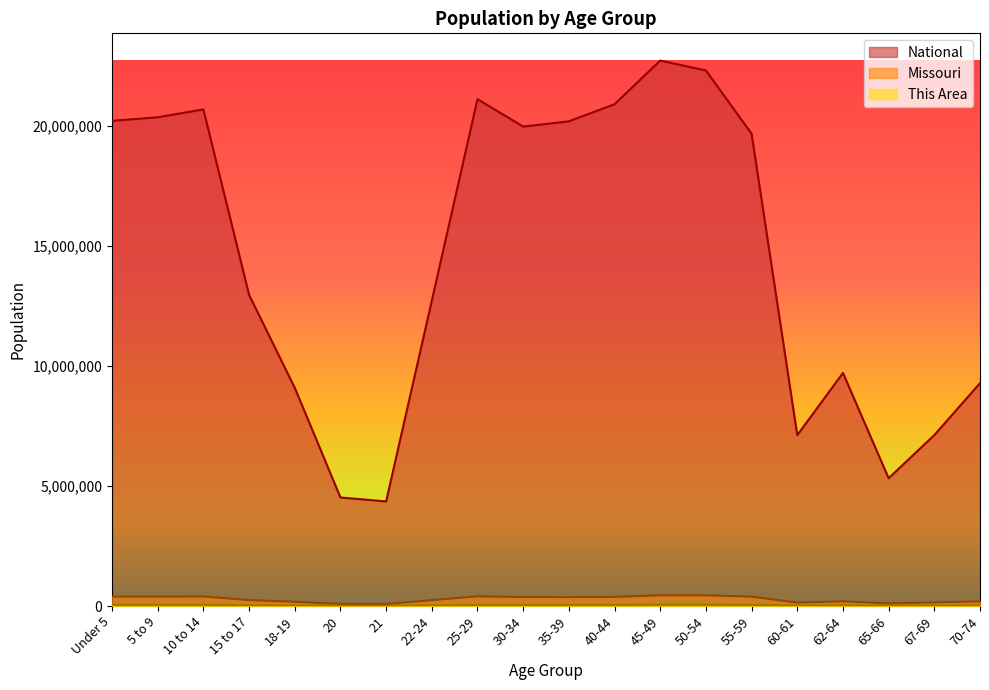

Reading right to left, list all the values displayed in this chart.

This Area: 21208	16674	12393	22136	16461	44772	51570	52338	46071	45362	44263	45099	25510	8590	9269	18990	29035	47568	47426	46504
Missouri: 193437	148659	108394	192463	140830	389985	443806	444766	380546	368070	372228	403239	243250	83511	86528	175975	247811	396925	390463	390237
National: 9278166	7115361	5319902	9704197	7113727	19664805	22298125	22708591	20890964	20179642	19962099	21101849	12712576	4354294	4519129	9086089	12954254	20677194	20348657	20201362